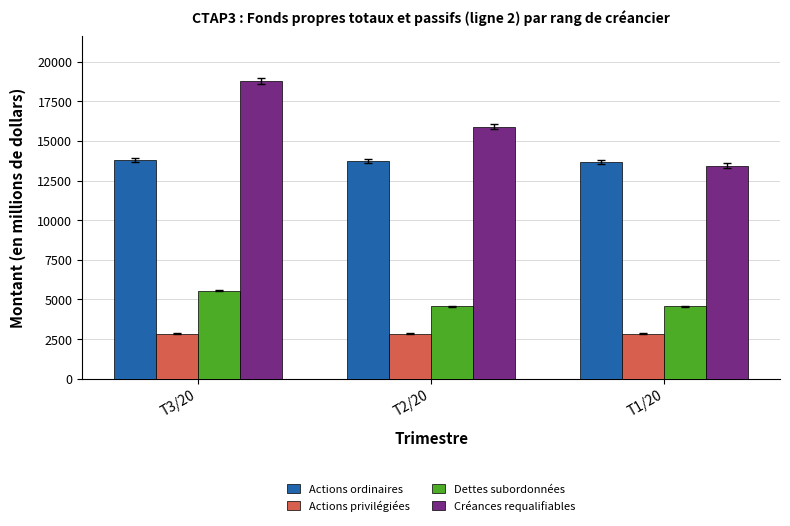

What is the approximate value of Créances requalifiables at T2/20, to the nearest 100?

15900